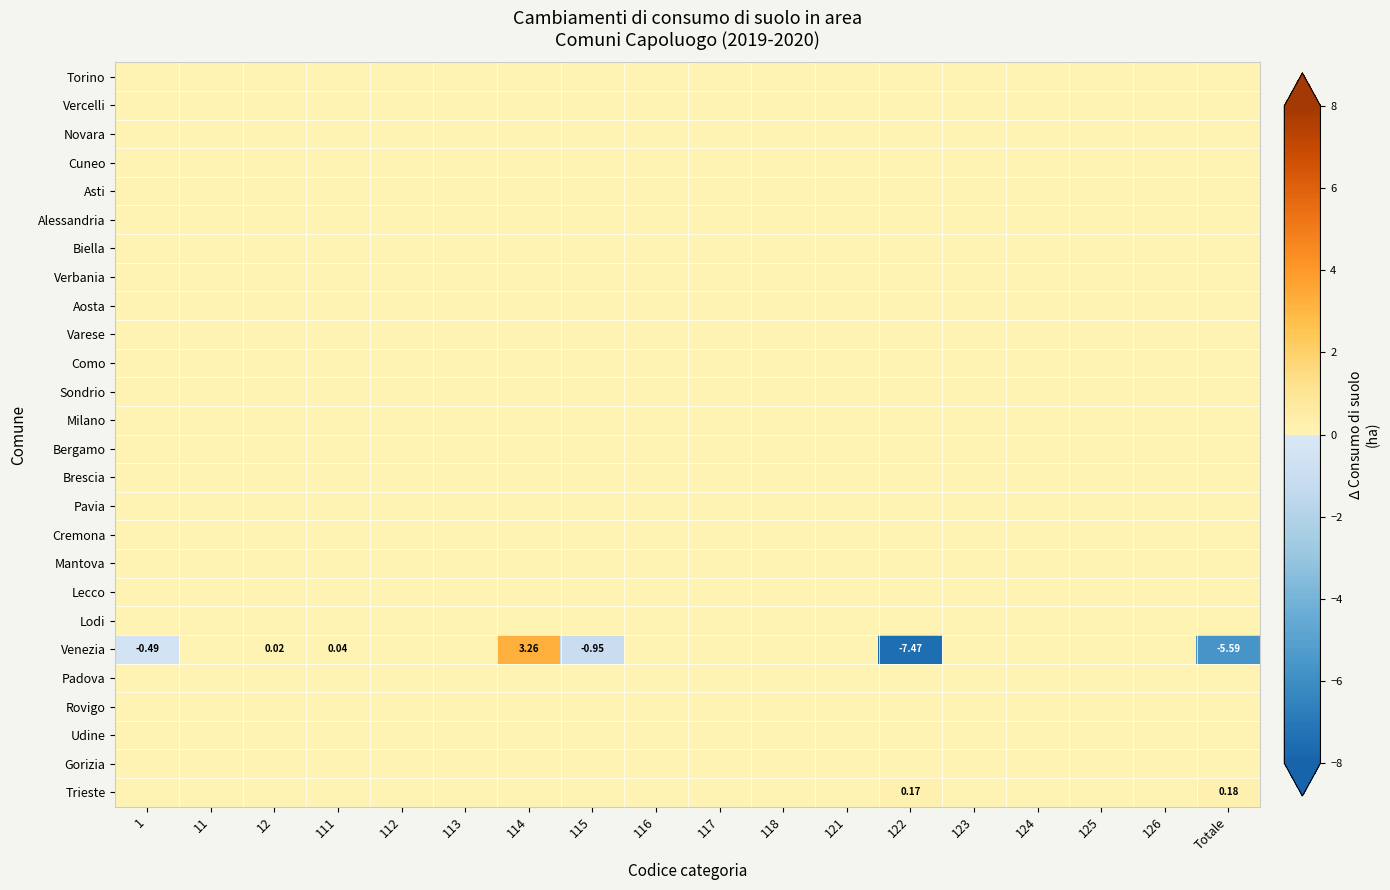

Which series changed the most between 115 and 118?

Venezia